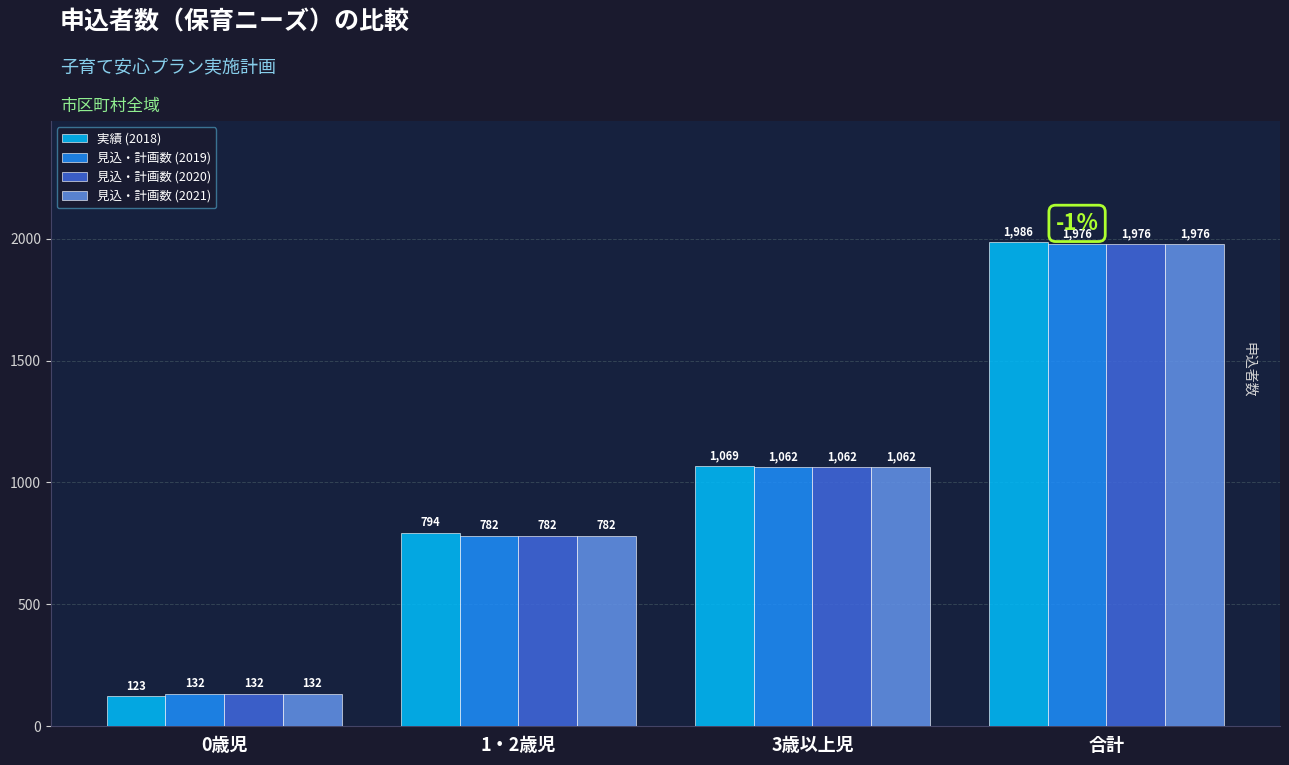

Are the bars grouped side by side (vs. stacked)?

Yes